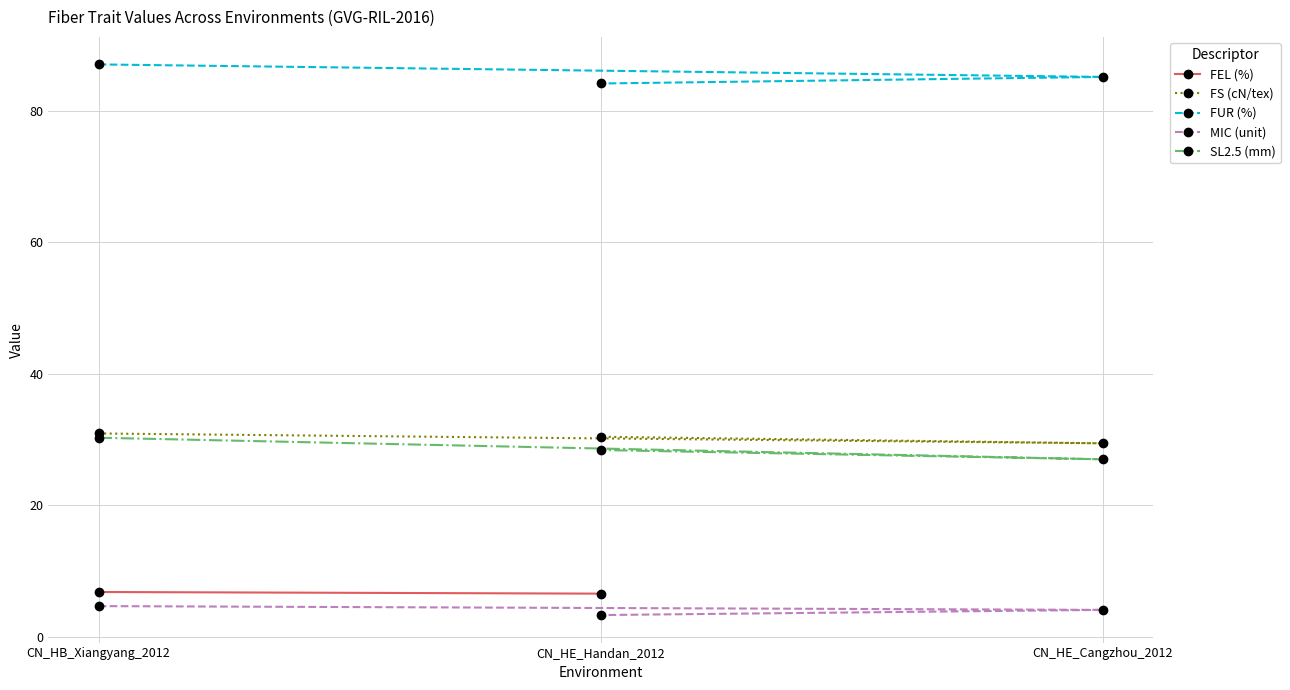

What is the total value across all series at CN_HE_Handan_2012?

146.4